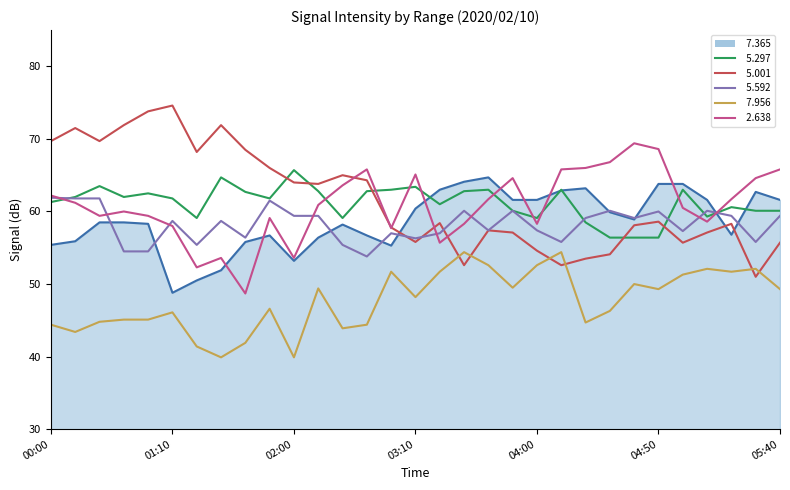

What is the greatest value displayed?

74.6